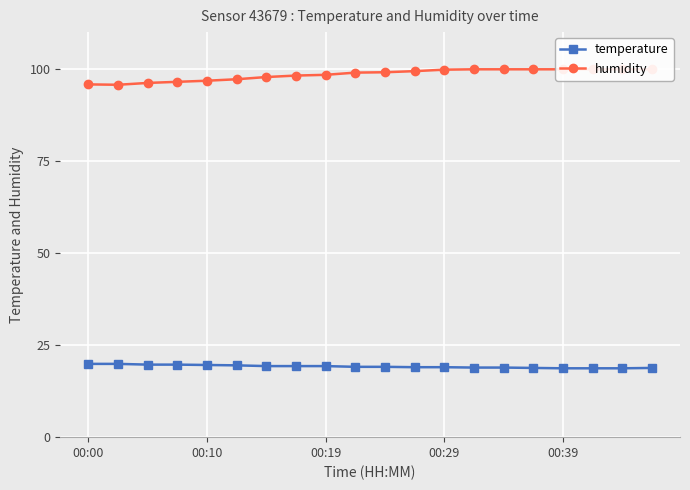

At how many categories does at least one series exceed 65?

20